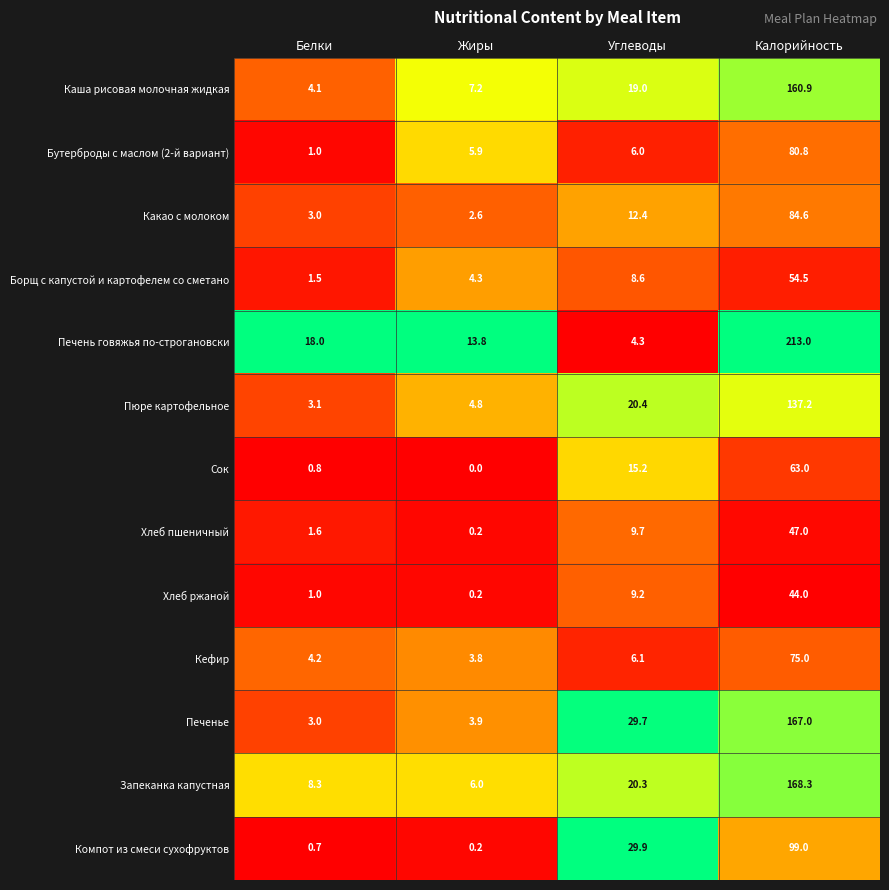

At which label is Печень говяжья по-строгановски closest to 108?

Белки